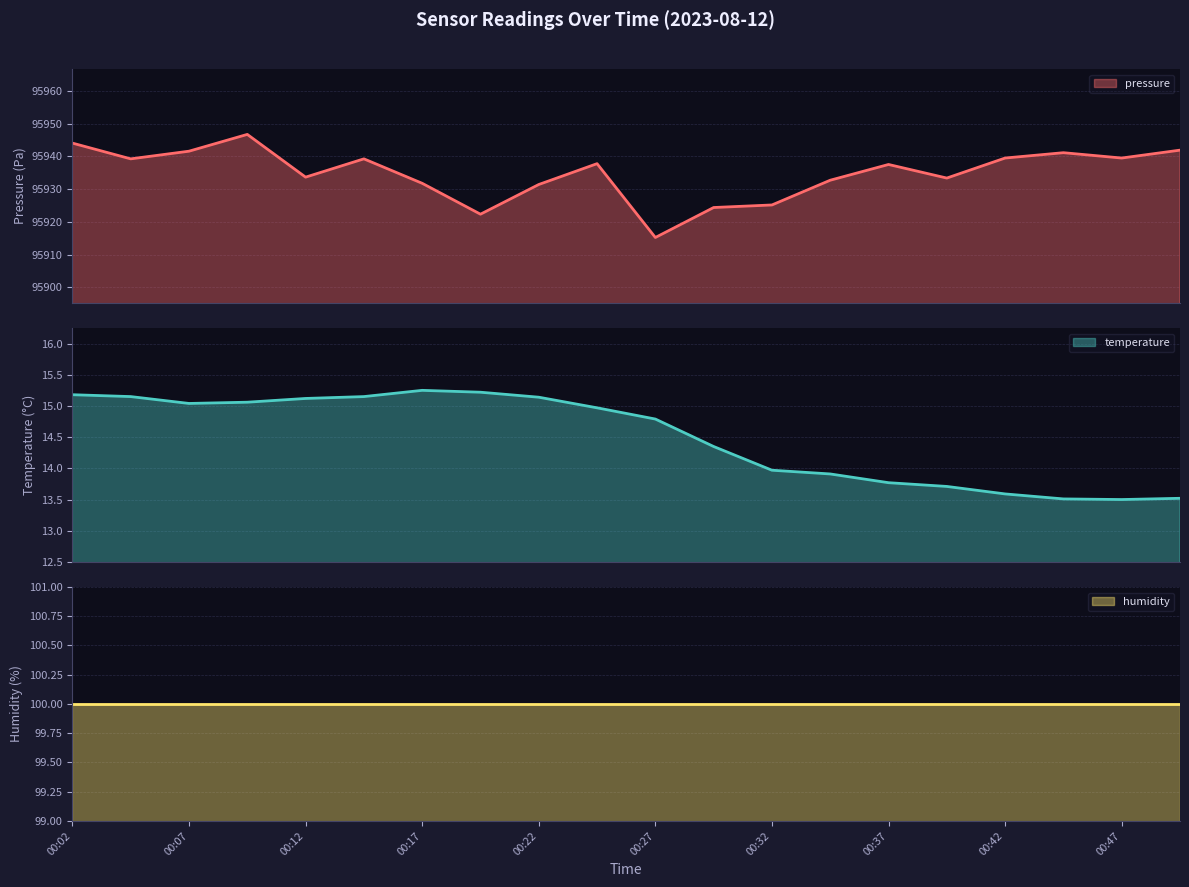

What is the difference between the pressure values at 00:19 and 00:24?

15.4